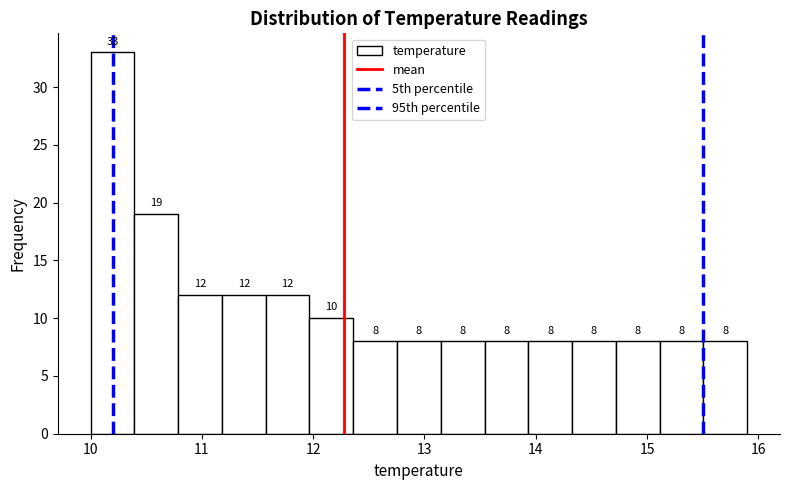

Around what value on the x-axis is the tallest bar? Give the approximate position of its centre, as read against the axis.

10.2